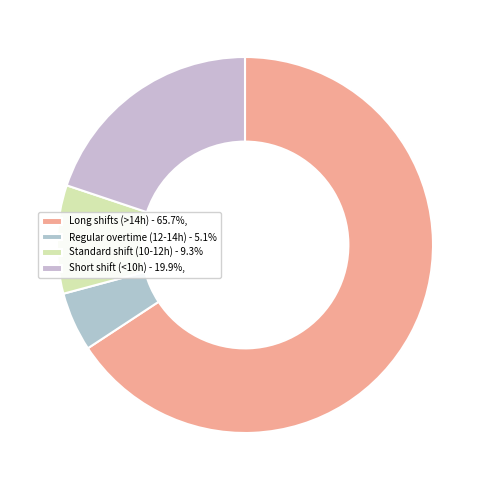

How many slices are in this pie chart?

4